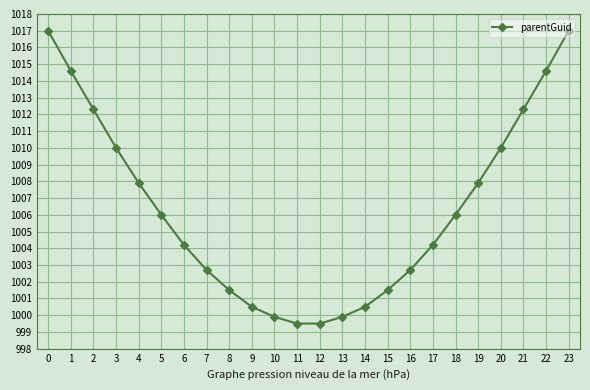

What is the ratio of the value at 16 to the value at 15?

1.0